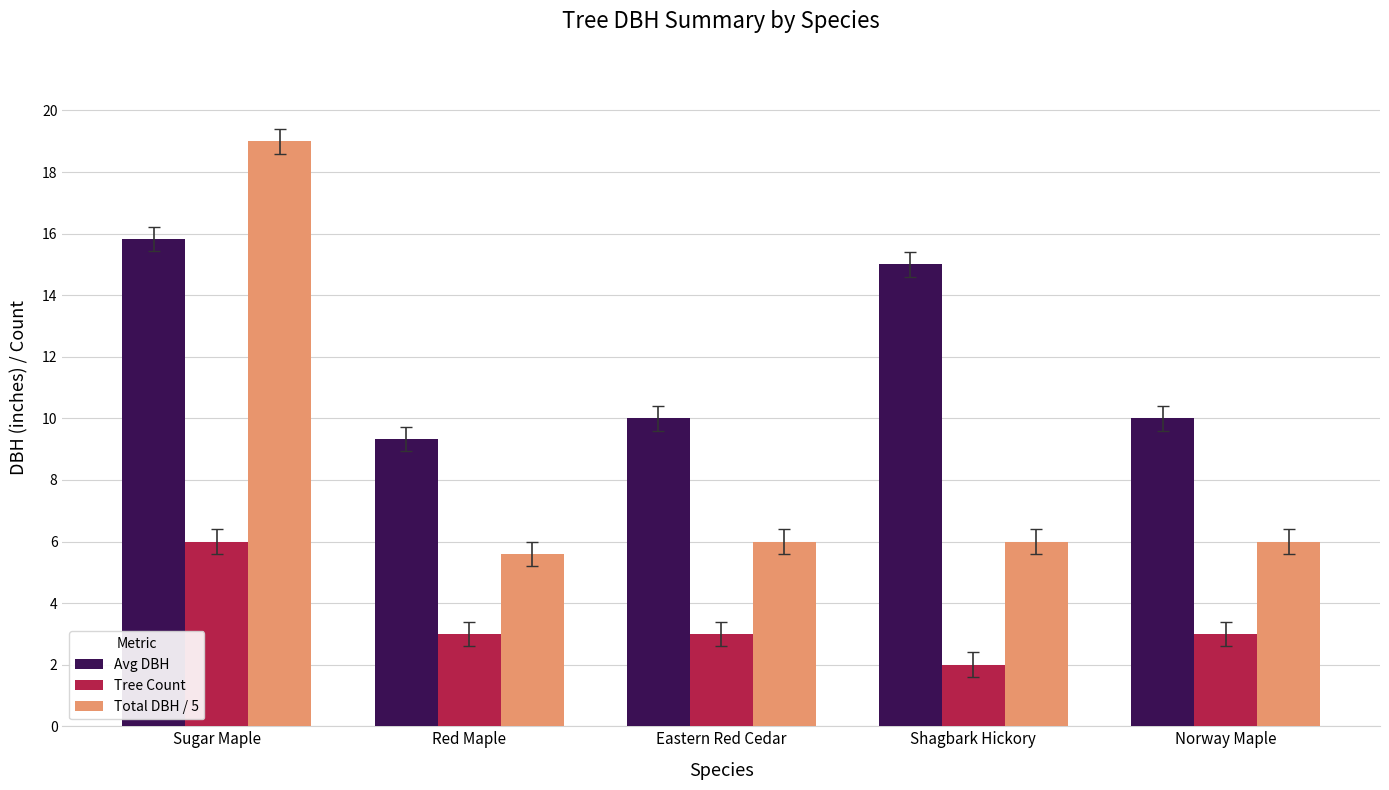

What is the approximate value of Avg DBH at Norway Maple?

10.0